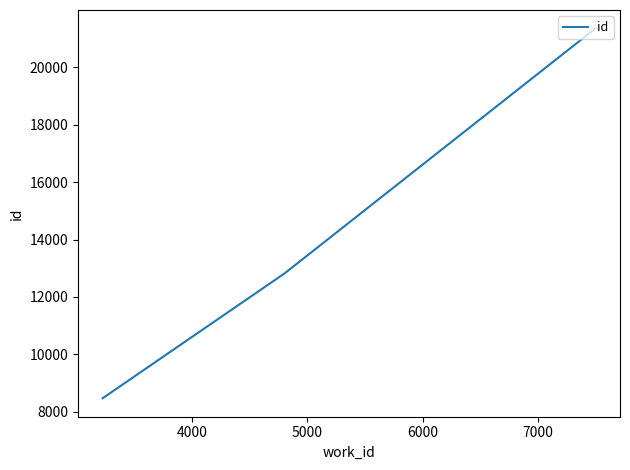

What is the minimum value shown in the chart?

8468